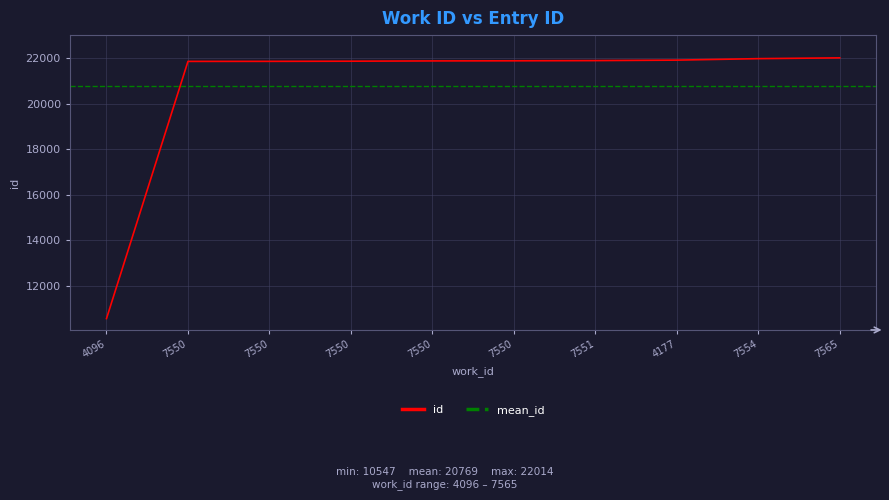

What is the maximum value shown in the chart?

22014